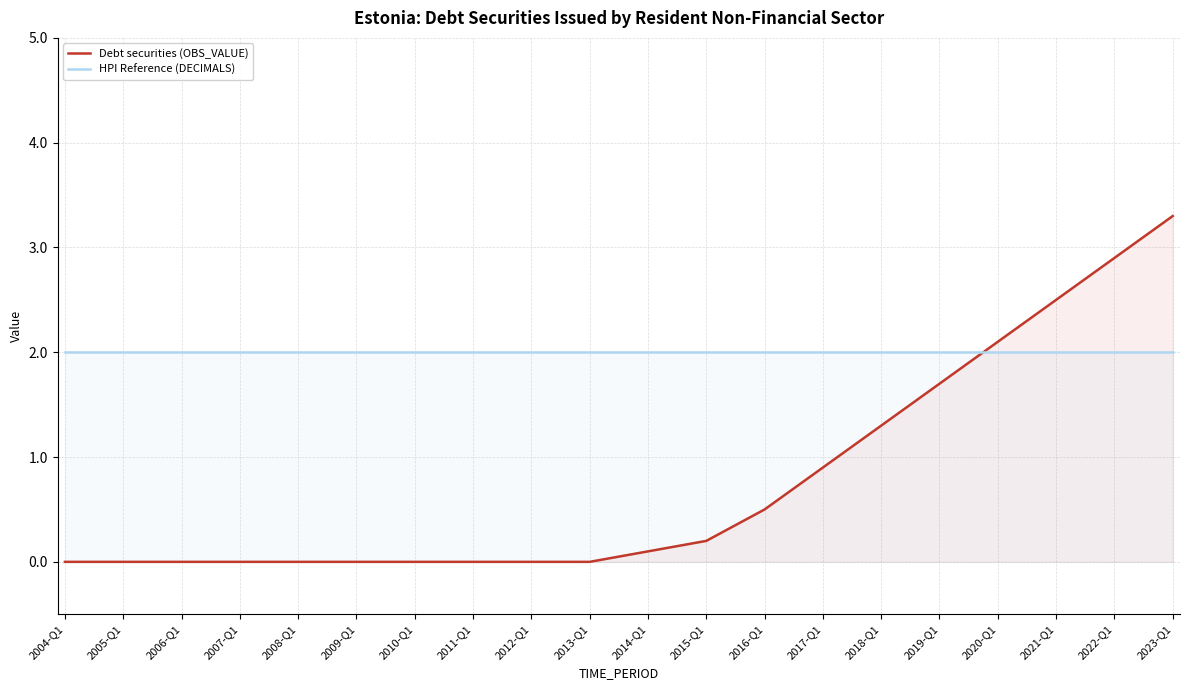

The value of Debt securities (OBS_VALUE) at 2013-Q1 is 2.0. True or false?

False